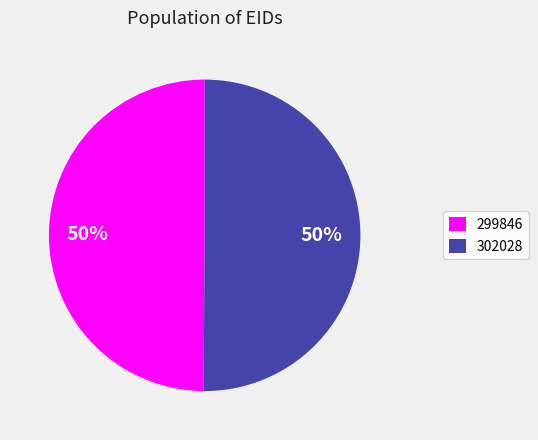

To the nearest percent, what portion does 299846 represent?

50%